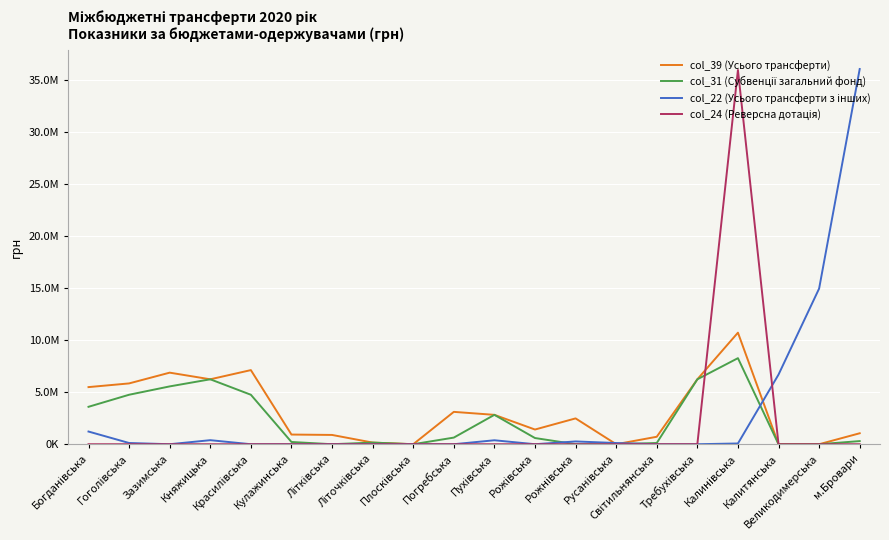

Where is col_22 (Усього трансферти з інших) nearest to the value 18044100?

Великодимерська